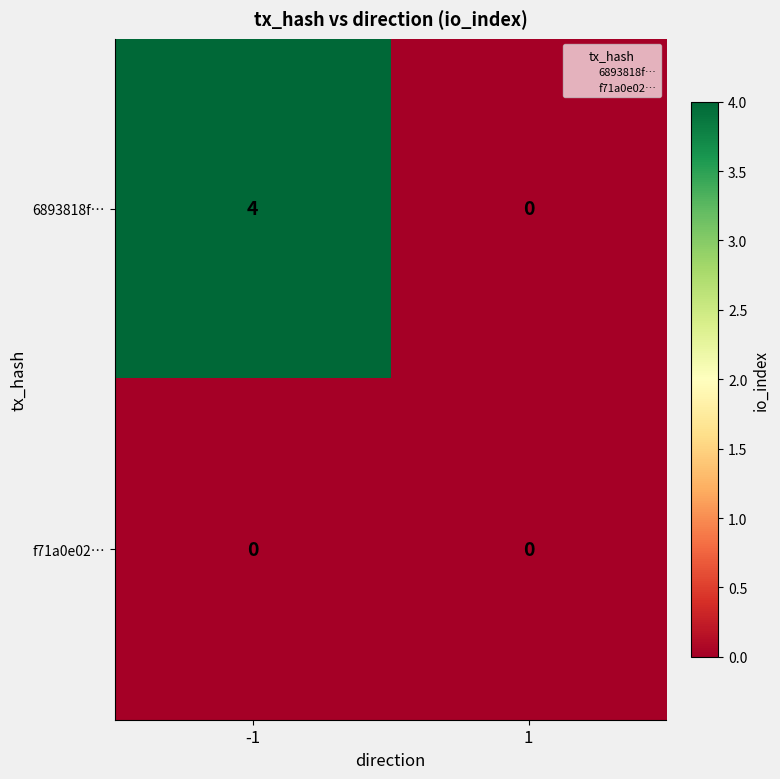

Is the value of 6893818f… at -1 greater than the value of f71a0e02… at 1?

Yes